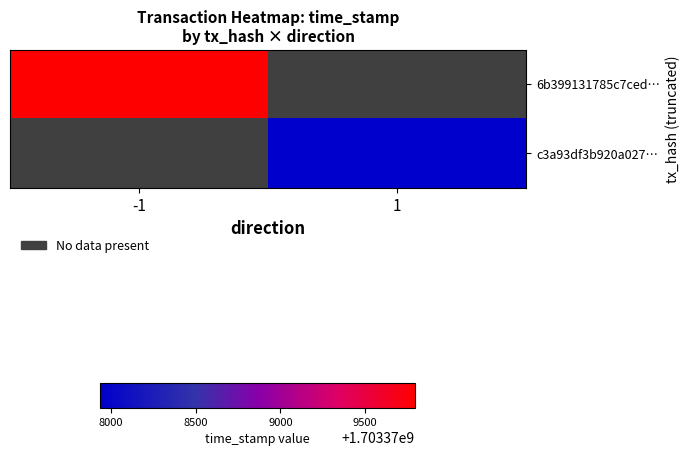

The c3a93df3b920a027… series shows 1703377935.0 at 1. True or false?

True